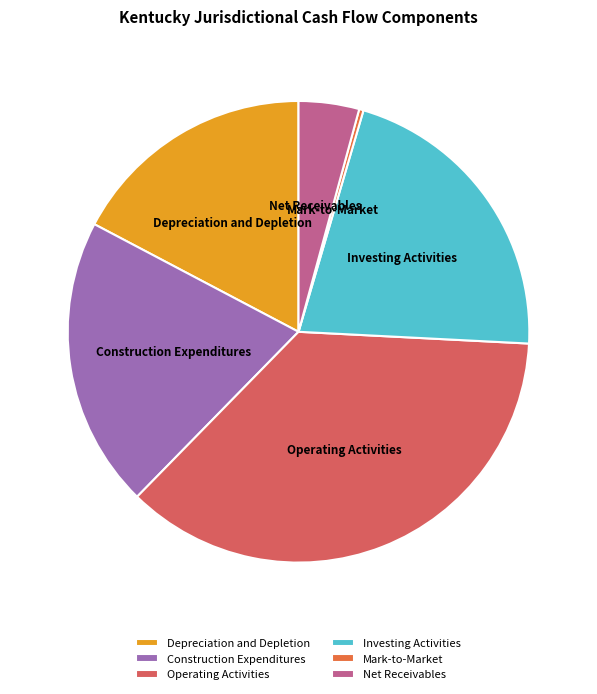

Is there any slice that represents more than half of the pie?

No